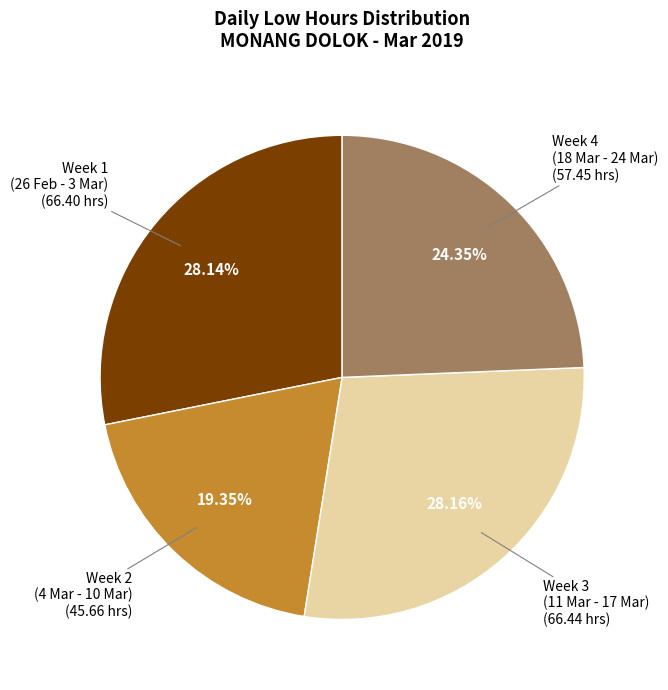

Does any single category account for the majority?

No